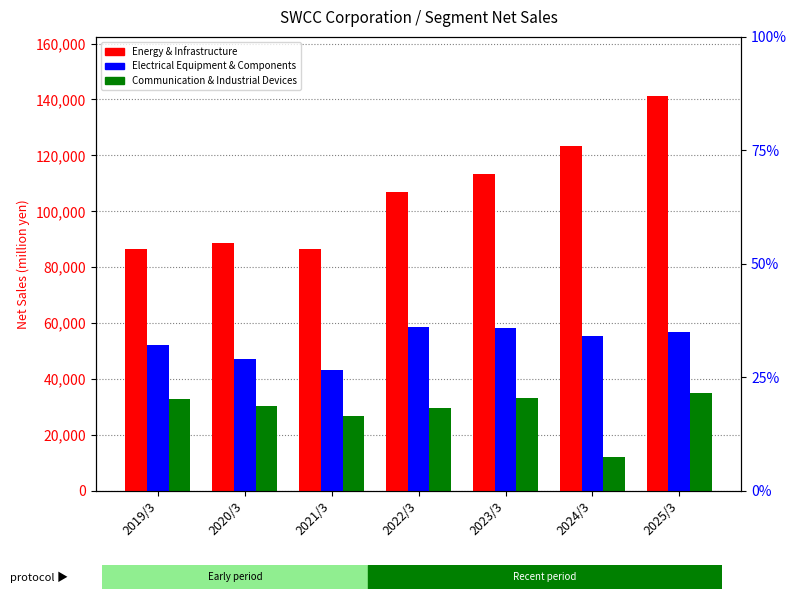

What position from the left is 2022/3?

4